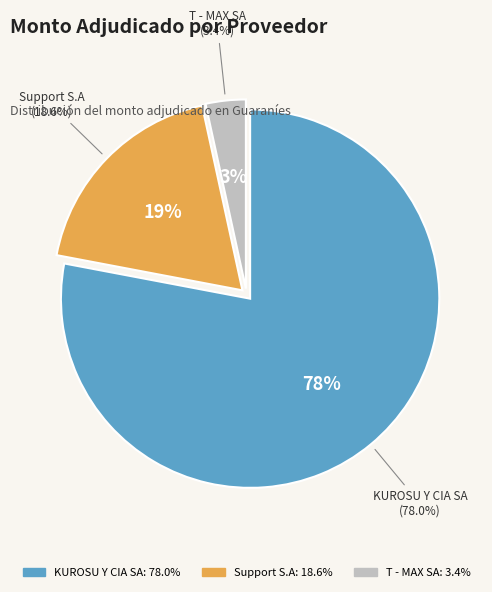

Is it true that T - MAX SA is 1% of the pie?

False